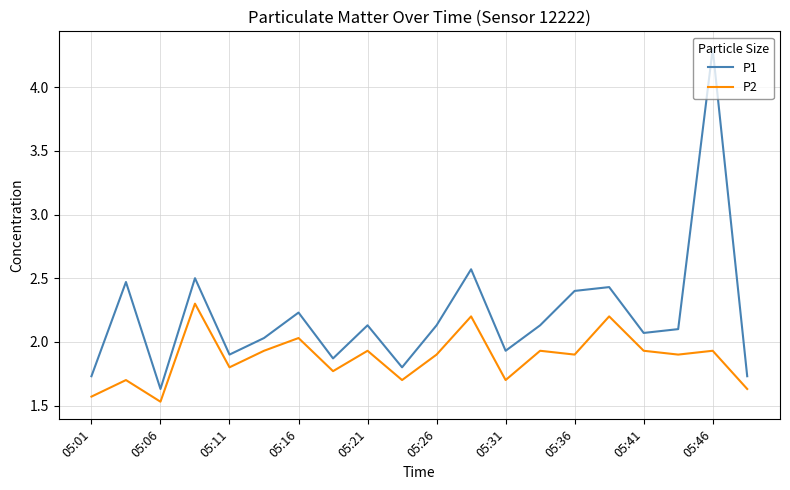

List the series in order of their peak value, highest first.

P1, P2